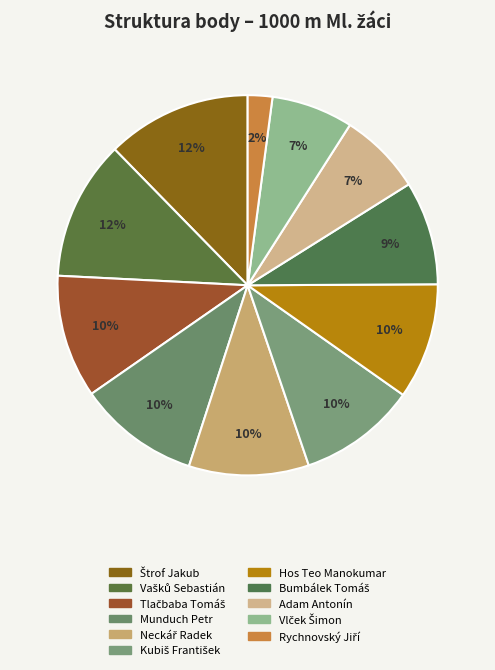

How many slices are in this pie chart?

11